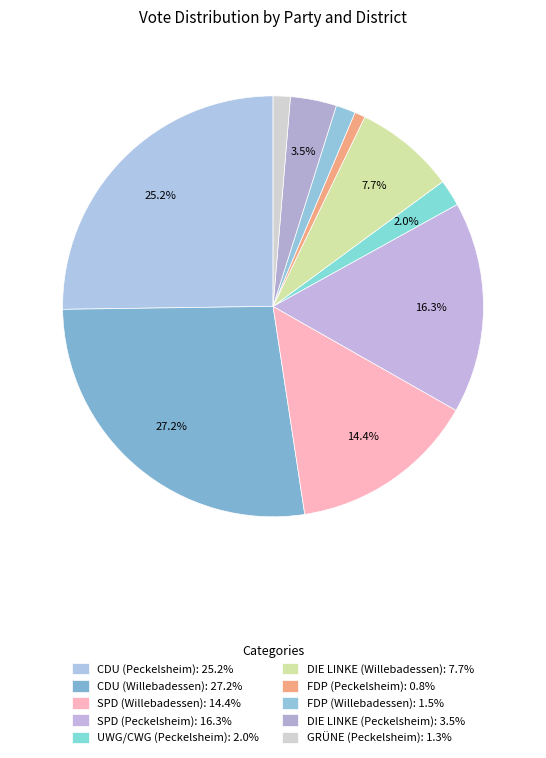

Count the number of slices in the pie.

10